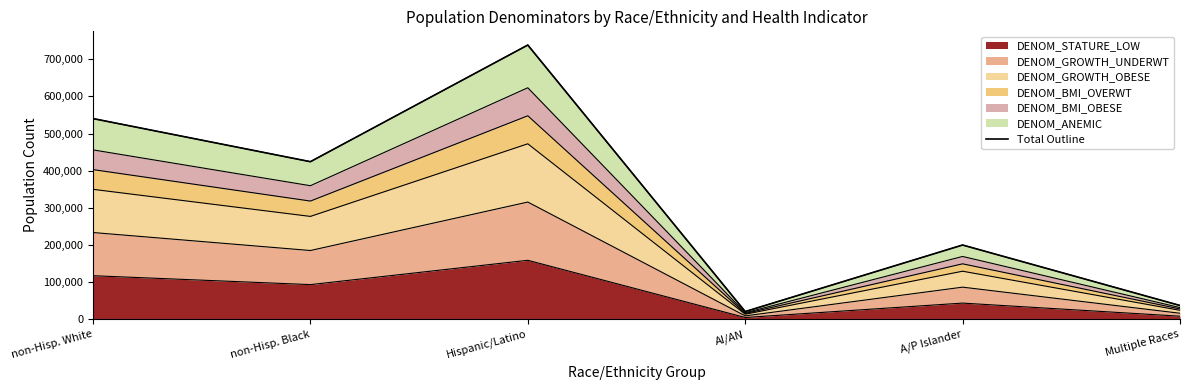

How many points are higher than both their immediate neighbors (excluding endpoints)?

2